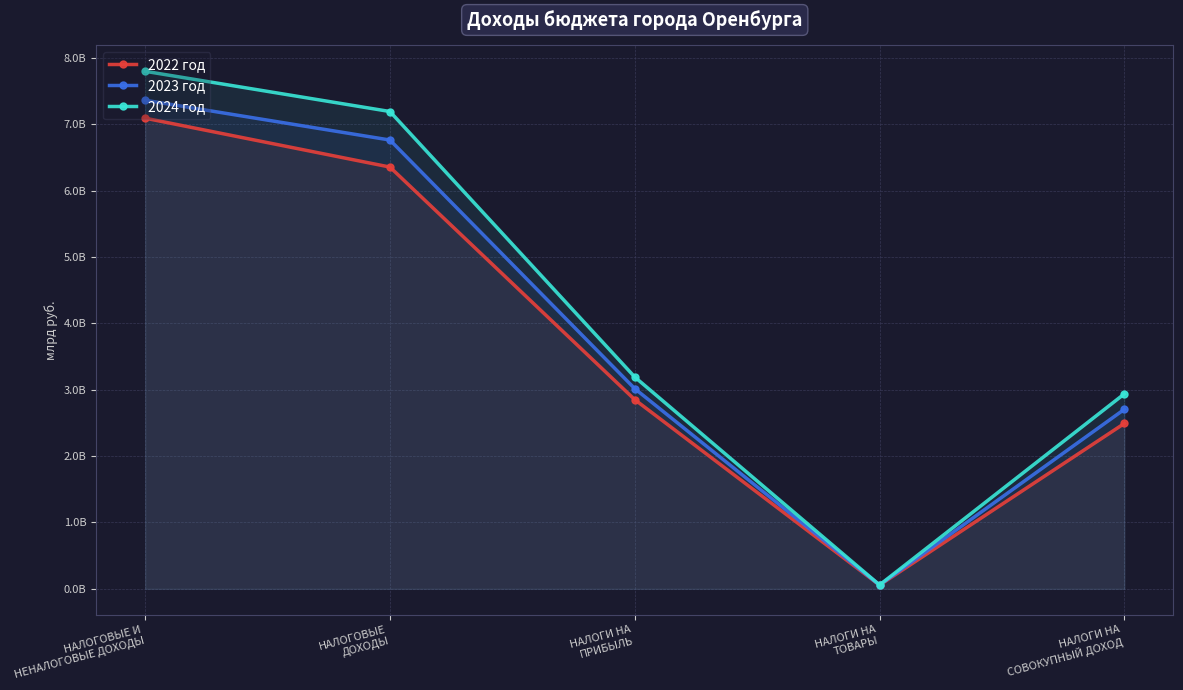

Is it true that 2024 год equals 3.2 at НАЛОГИ НА
ПРИБЫЛЬ?

True